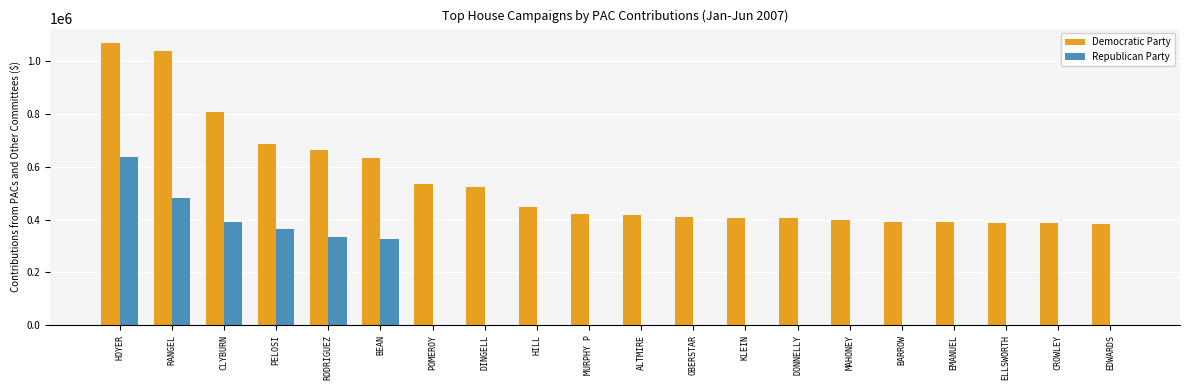

How many groups of bars are there?

20